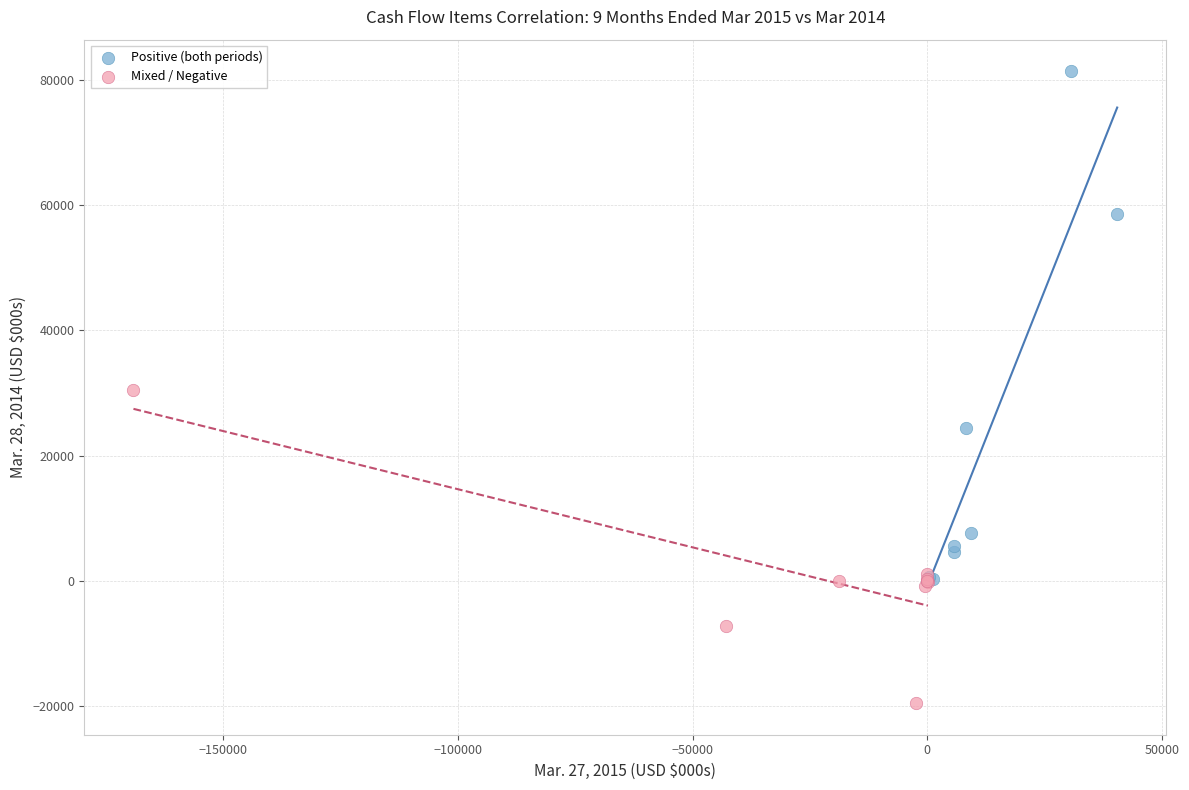

Which series reaches the minimum Y coordinate?

Mixed / Negative